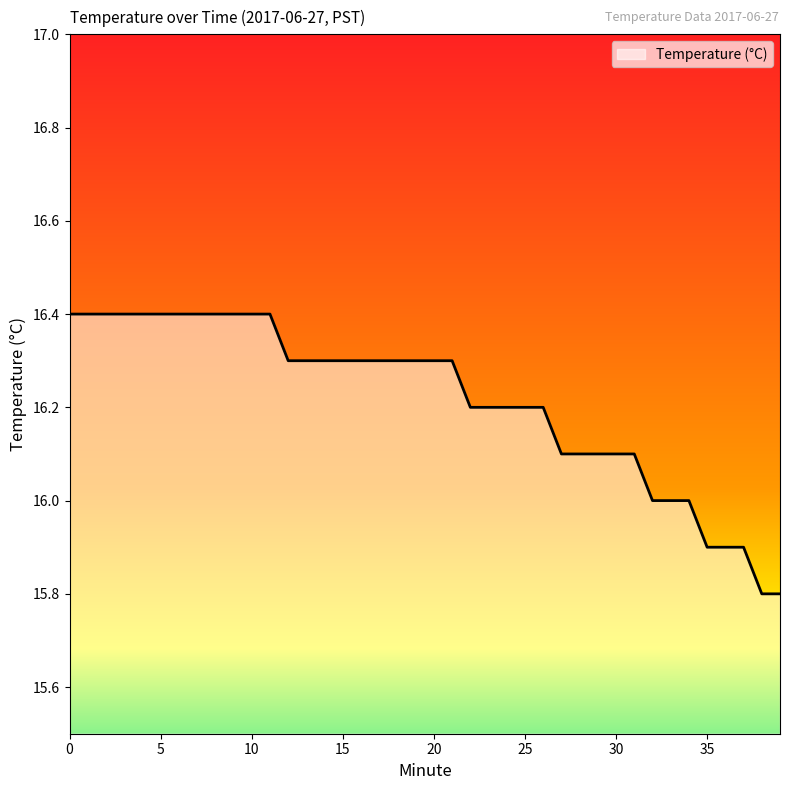

What is the maximum value shown in the chart?

16.4